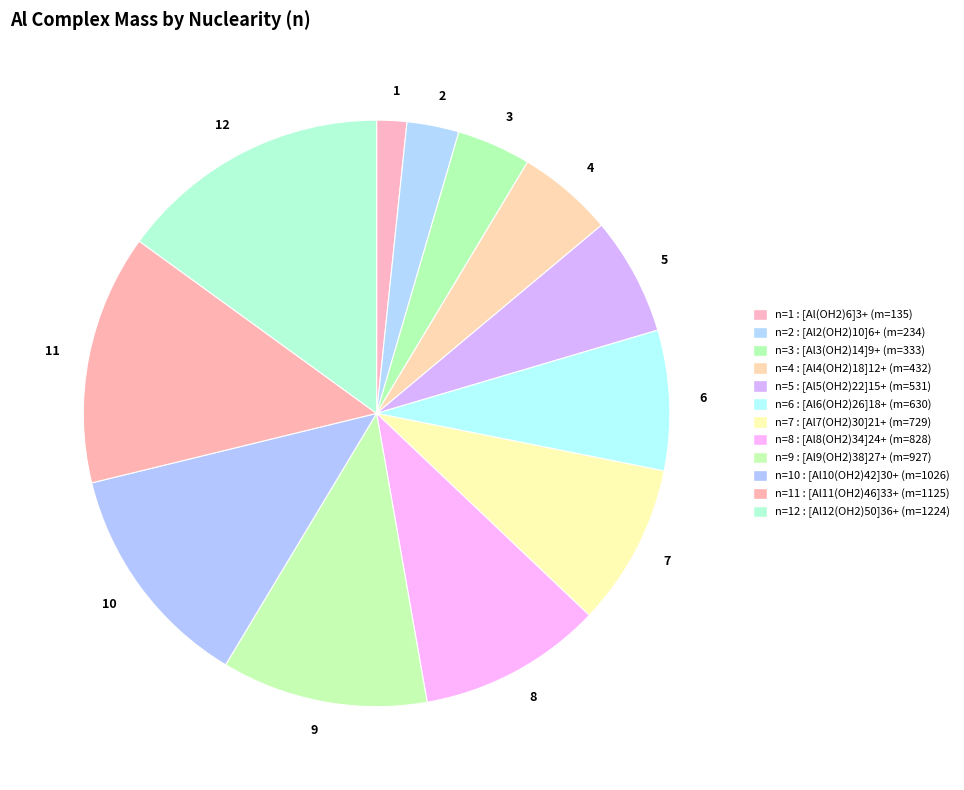

Rank the categories by value from highest to lowest.

12, 11, 10, 9, 8, 7, 6, 5, 4, 3, 2, 1